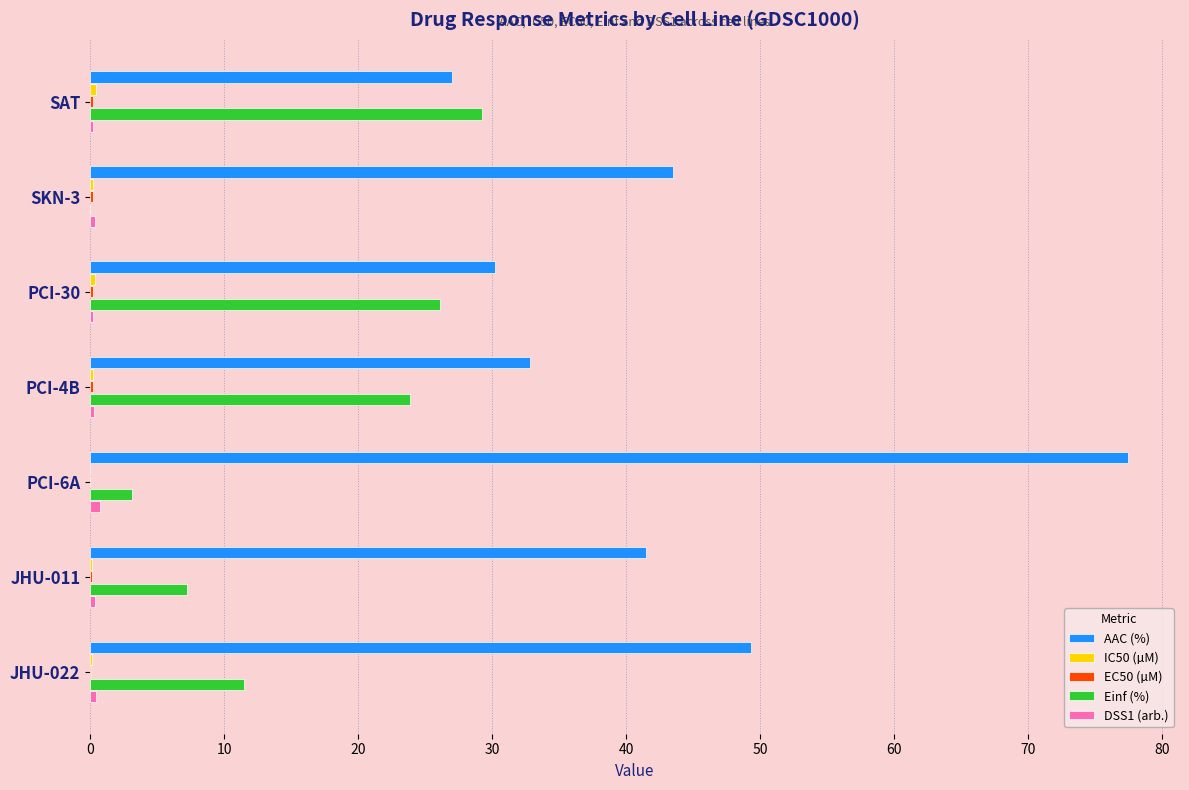

Which series changed the most between JHU-011 and JHU-022?

AAC (%)